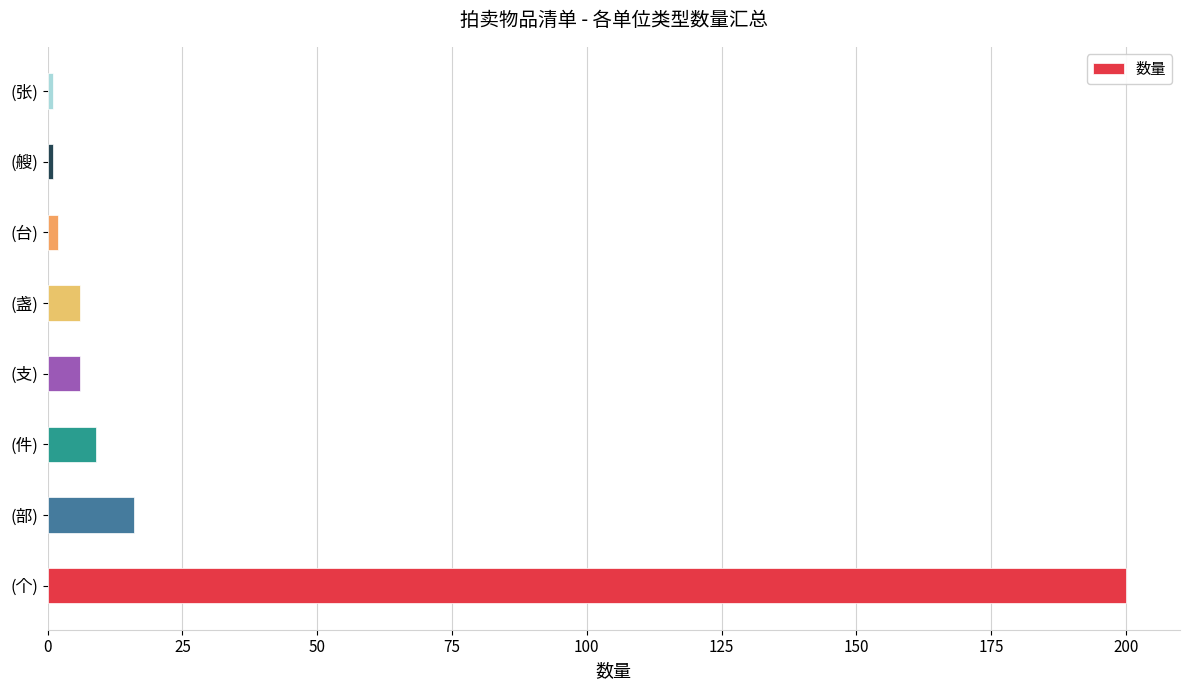

Where is the data nearest to the value 100?

(部)